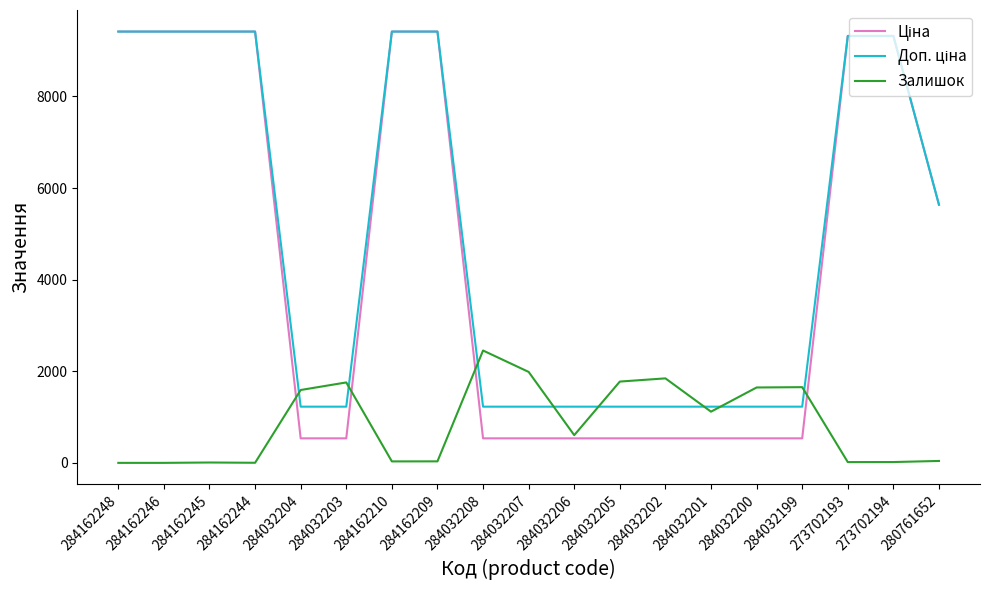

What is the total value across all series at 284032203?

3518.6